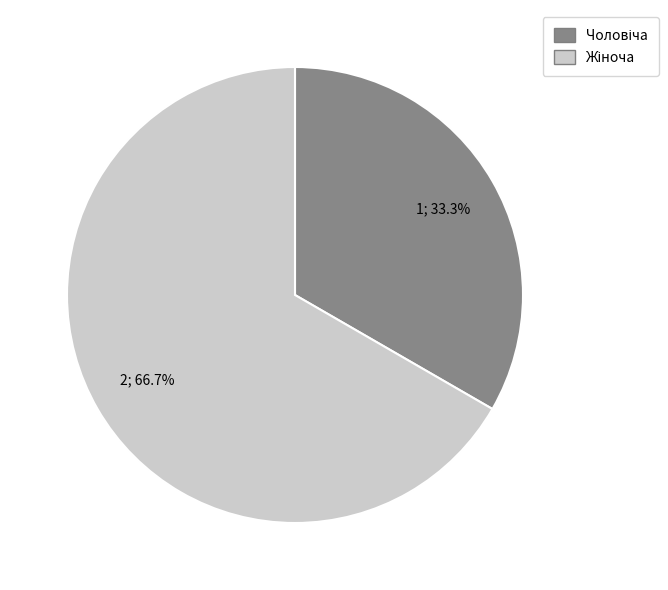

Is there any slice that represents more than half of the pie?

Yes